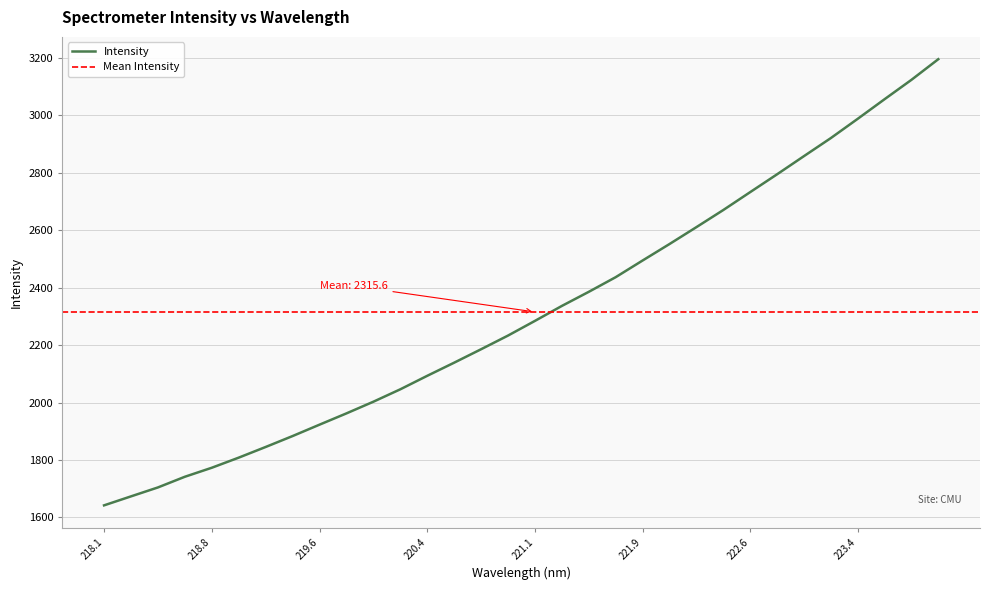

What is the maximum value for Intensity?

3196.1